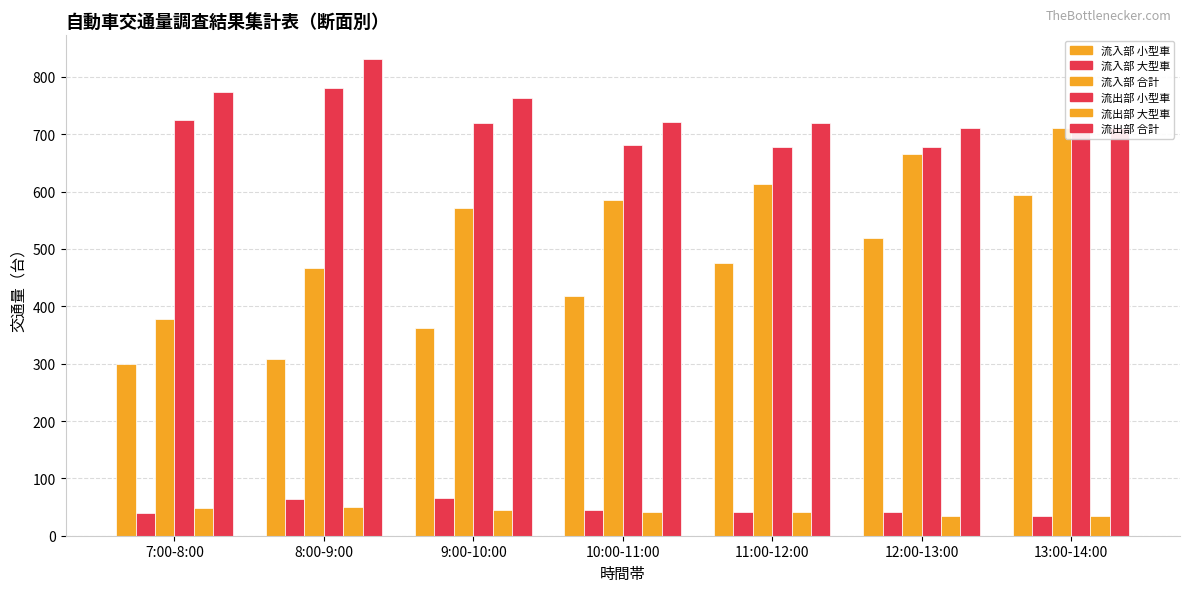

What is the spread (max minus min) of values at 8:00-9:00?

781